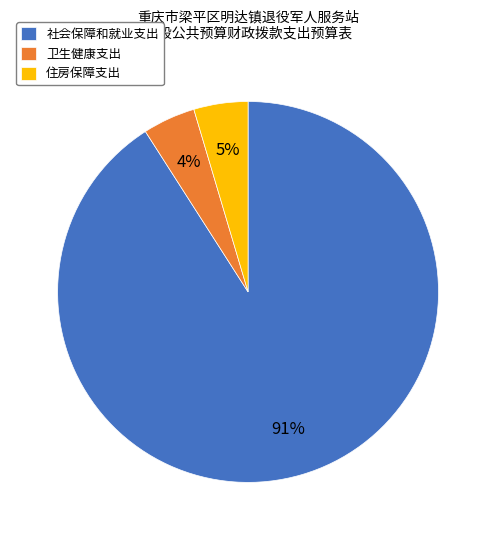

Which category has the biggest portion of the pie?

社会保障和就业支出